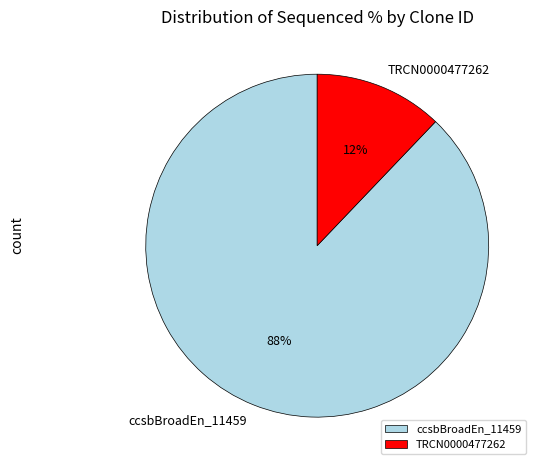

Combined, do ccsbBroadEn_11459 and TRCN0000477262 account for over 50%?

Yes